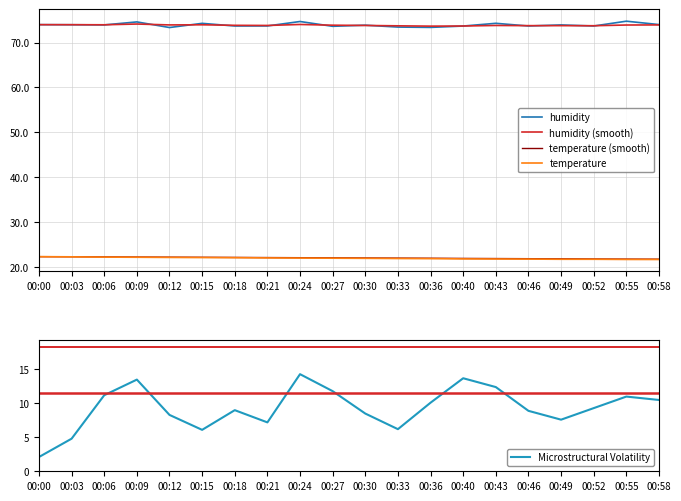

True or false: temperature has more than 0 interior local peaks.

False